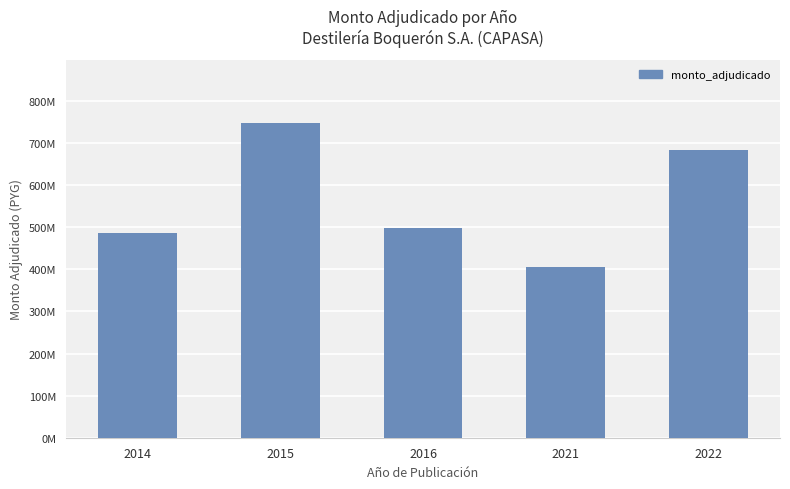

Are the bars horizontal?

No